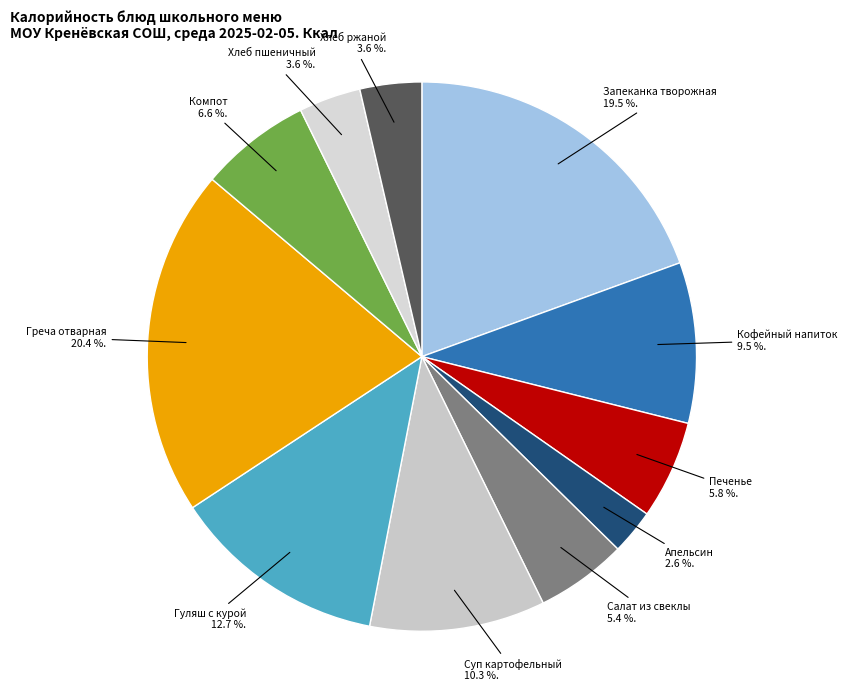

Does Гуляш с курой account for over 50% of the chart?

No